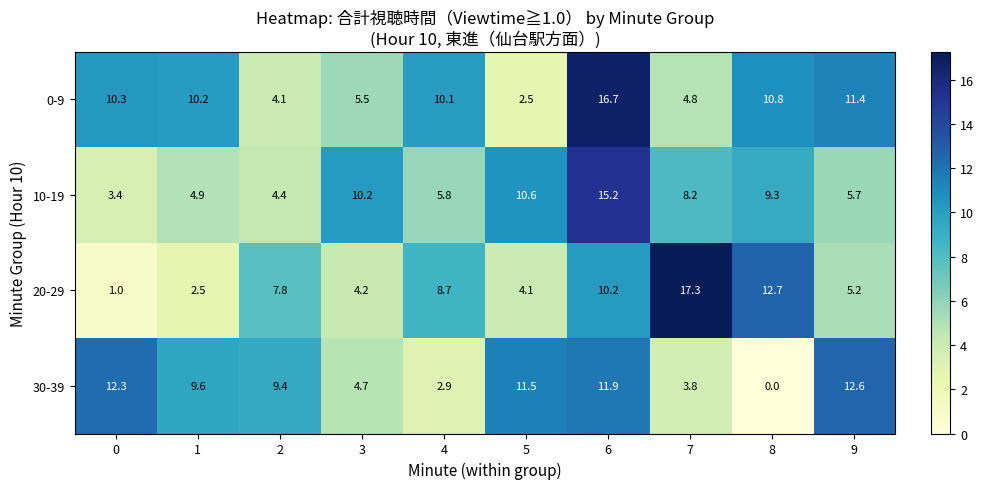

The value of 0-9 at 1 is 10.2. True or false?

True